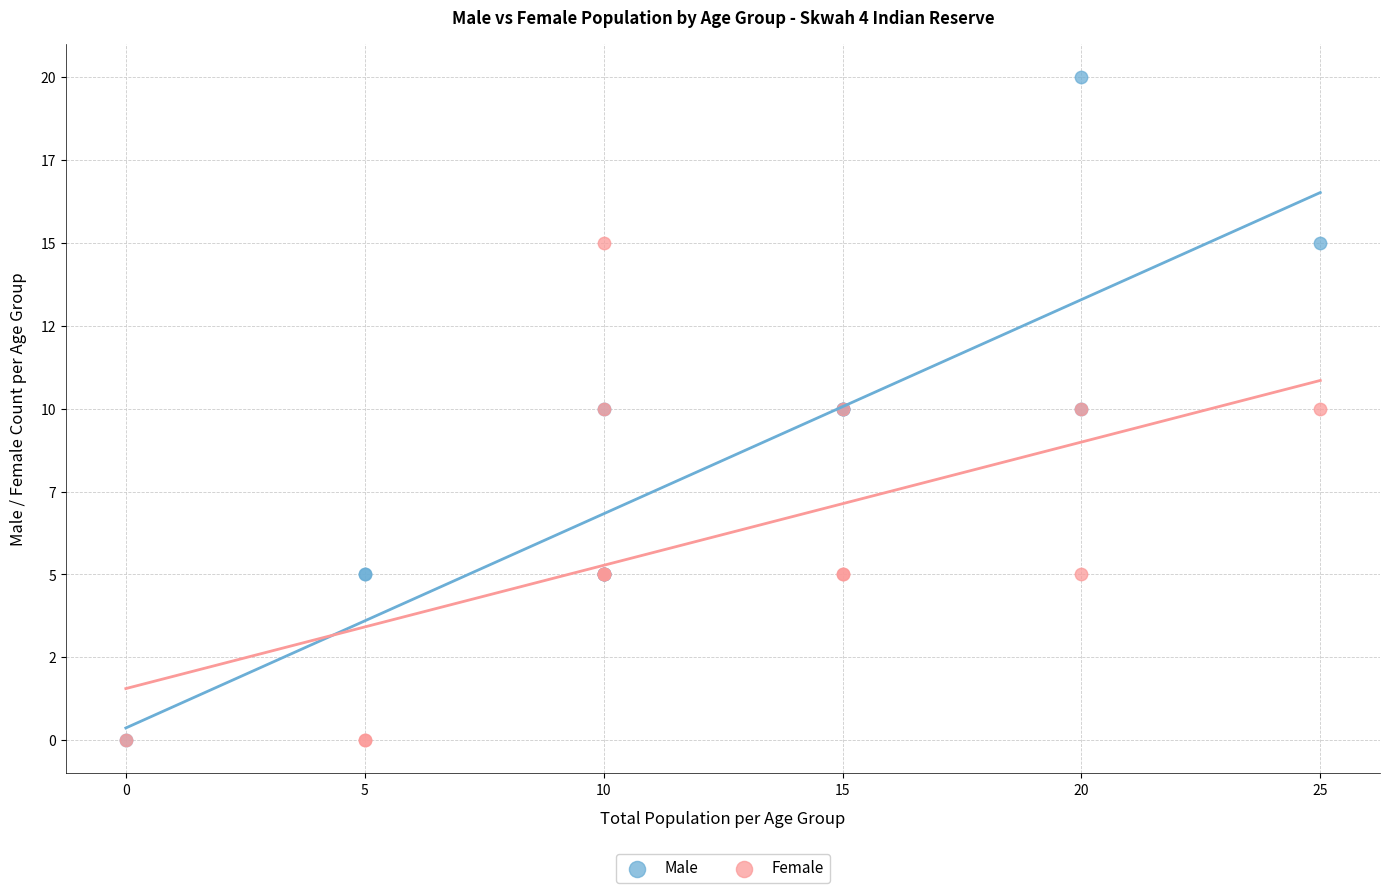

What are all the series names shown in the legend?

Male, Female